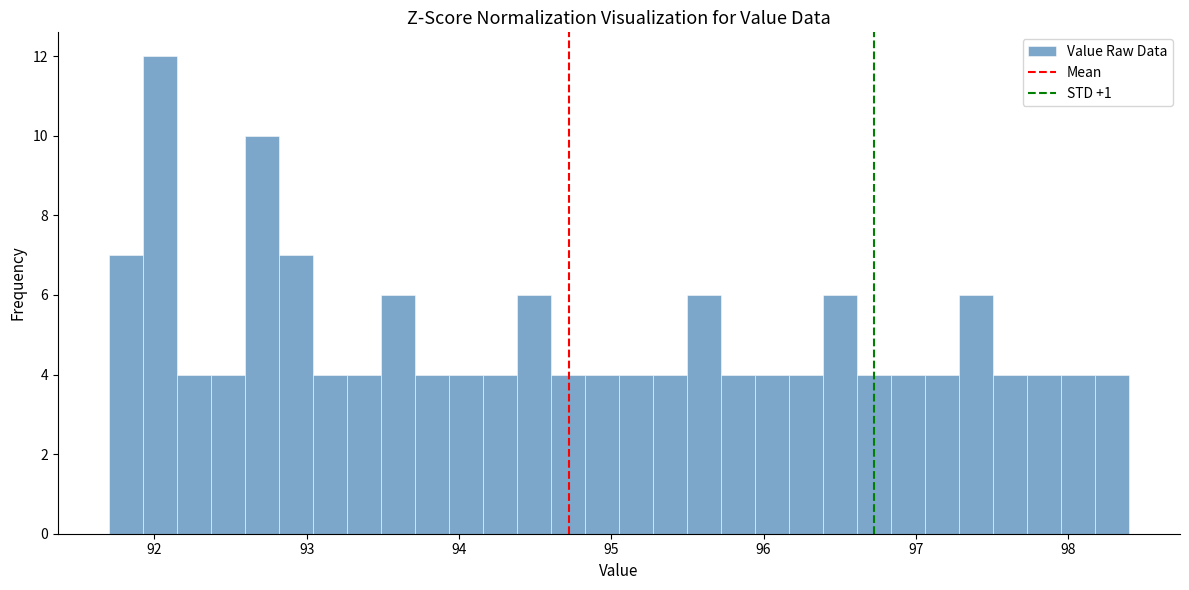

Around what value on the x-axis is the tallest bar? Give the approximate position of its centre, as read against the axis.

92.0